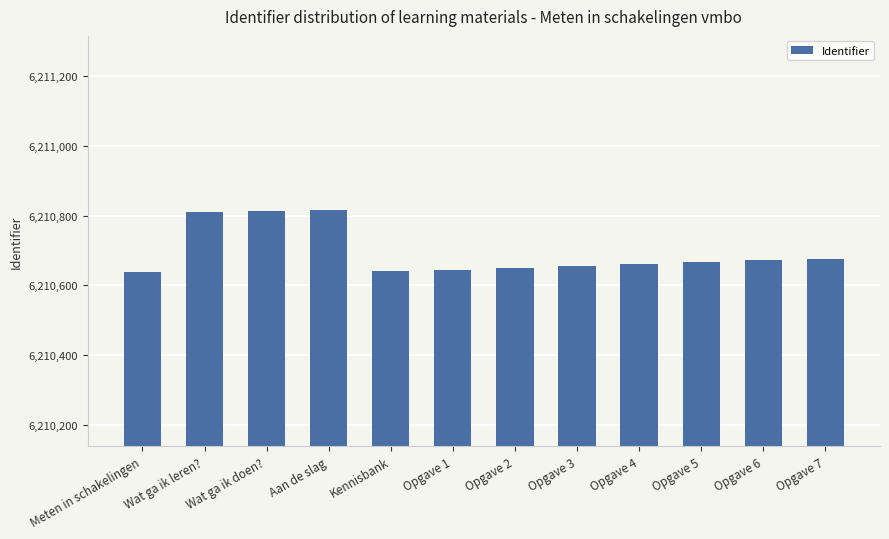

Approximately how many times larger is the value at Opgave 5 compared to Opgave 1?

1.0